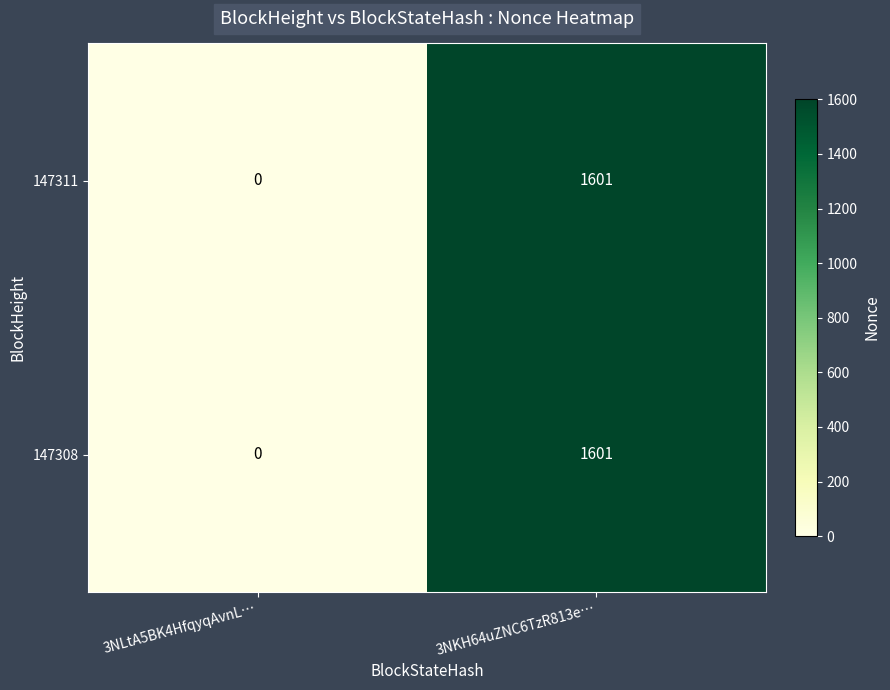

The value of 147311 at 3NKH64uZNC6TzR813e… is 1601. True or false?

True